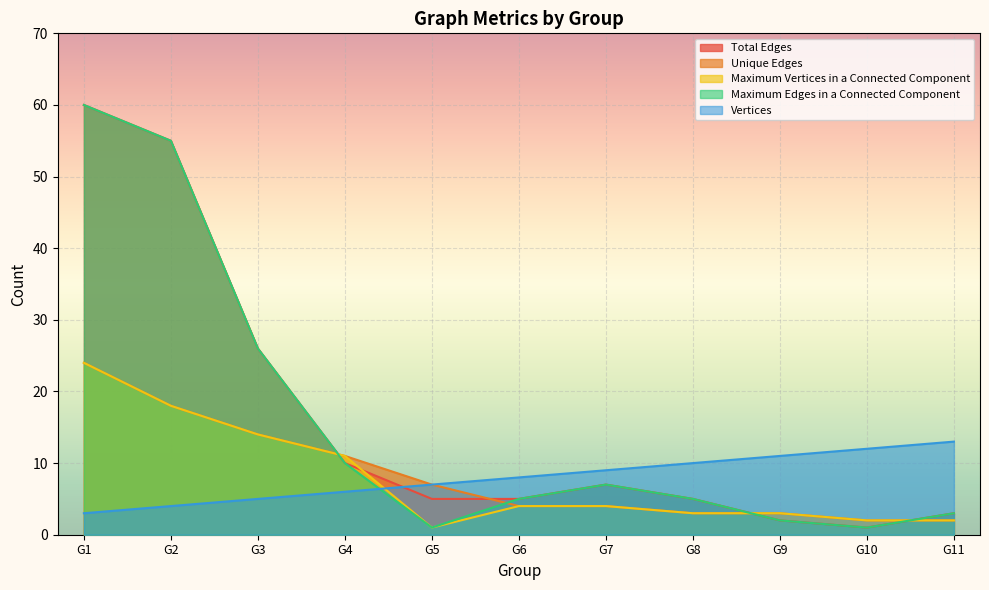

How many times do Maximum Edges in a Connected Component and Maximum Vertices in a Connected Component cross each other?

3